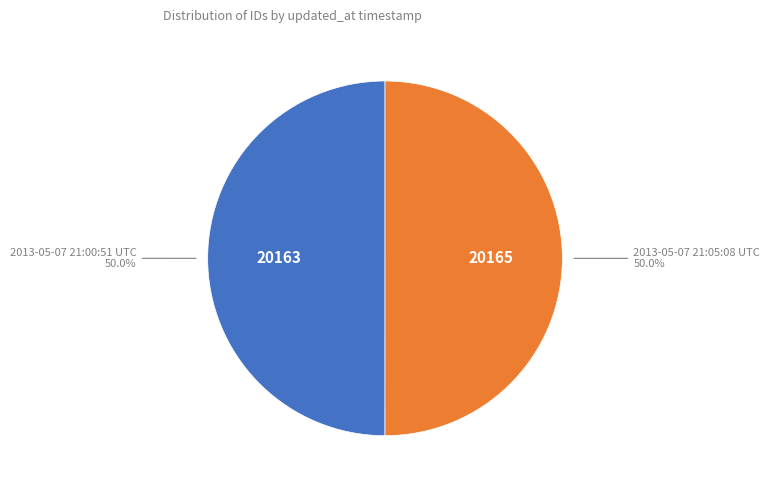

The 2013-05-07 21:00:51 UTC slice represents 44% of the pie. True or false?

False